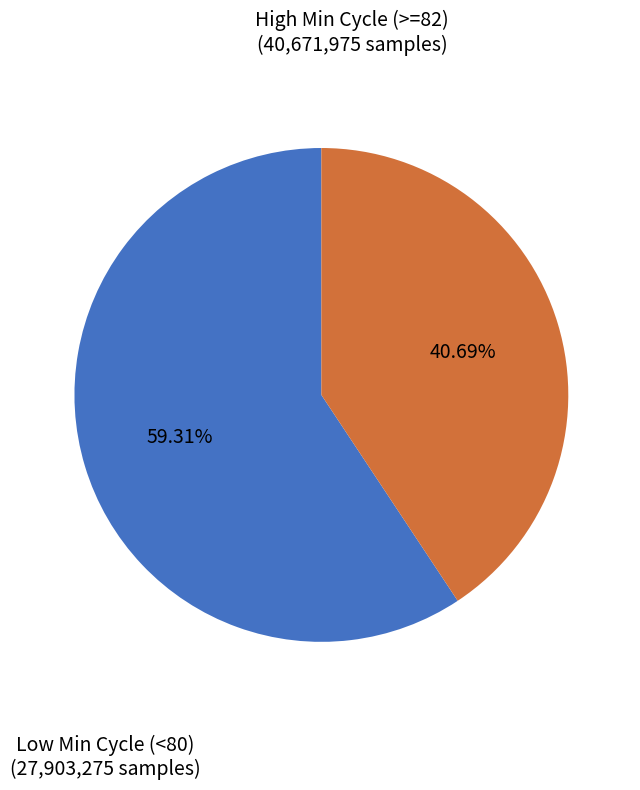

Count the number of slices in the pie.

2